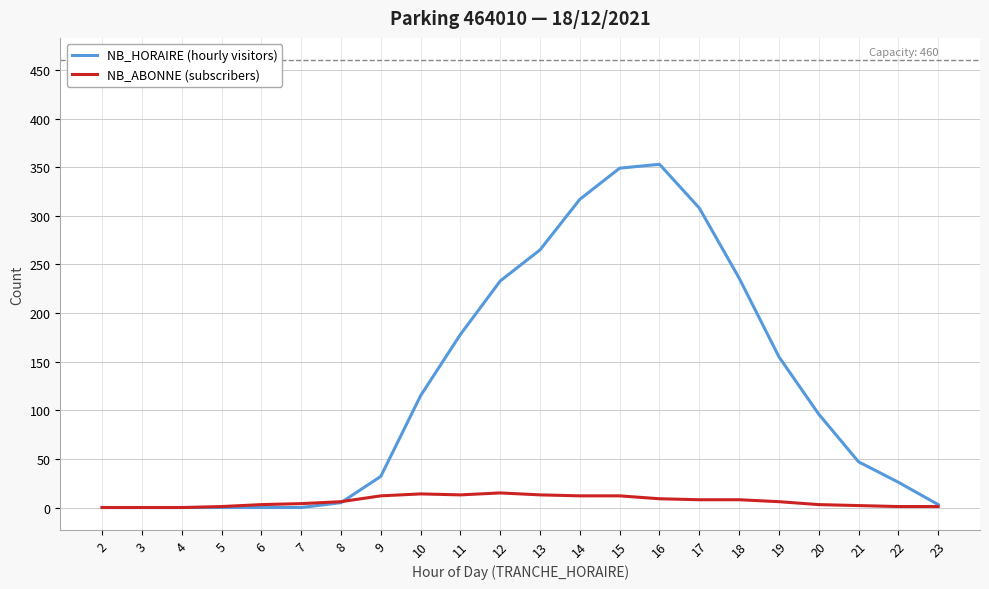

List the series in order of their overall mean, lowest first.

NB_ABONNE (subscribers), NB_HORAIRE (hourly visitors)